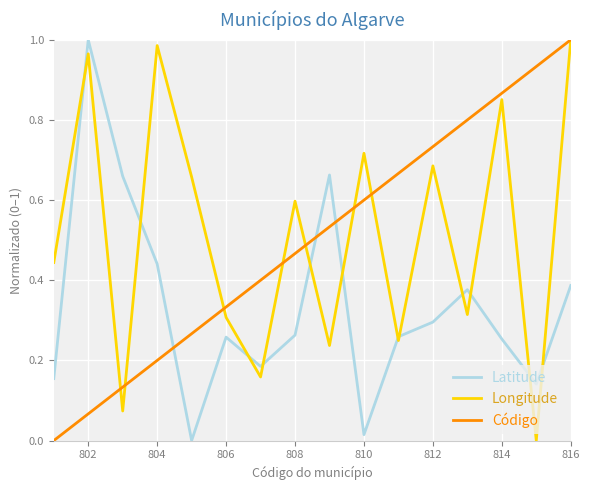

True or false: Latitude and Código cross at least once.

True